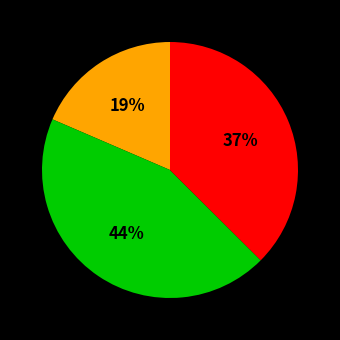

To the nearest percent, what is the average slice percentage?

33%